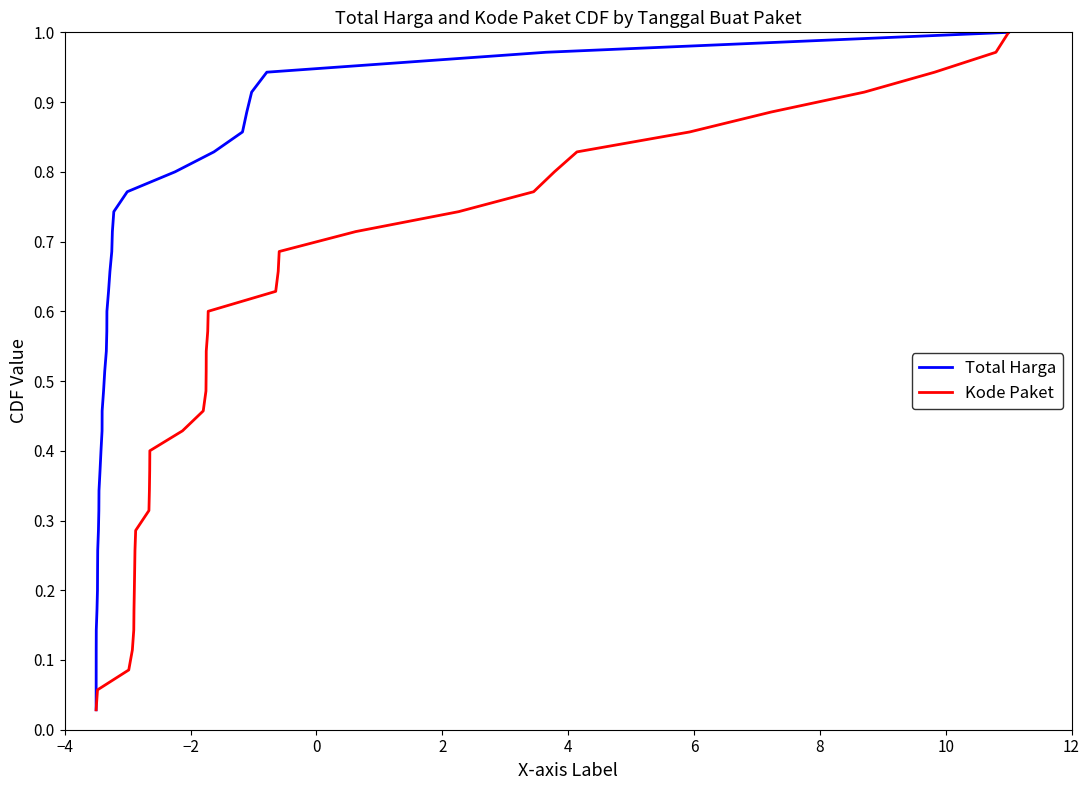

Reading right to left, transcribe all the data shown in this chart.

Total Harga: 1.0	1.0	0.9	0.9	0.9	0.9	0.8	0.8	0.8	0.7	0.7	0.7	0.7	0.6	0.6	0.6	0.5	0.5	0.5	0.5	0.4	0.4	0.4	0.3	0.3	0.3	0.3	0.2	0.2	0.2	0.1	0.1	0.1	0.1	0.0
Kode Paket: 1.0	1.0	0.9	0.9	0.9	0.9	0.8	0.8	0.8	0.7	0.7	0.7	0.7	0.6	0.6	0.6	0.5	0.5	0.5	0.5	0.4	0.4	0.4	0.3	0.3	0.3	0.3	0.2	0.2	0.2	0.1	0.1	0.1	0.1	0.0